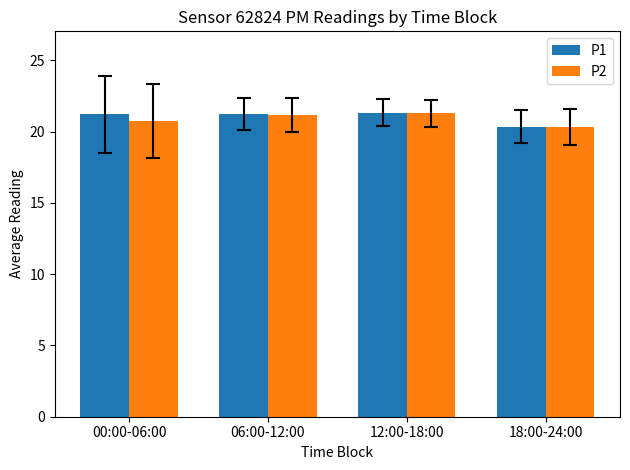

What is the label of the 3rd bar from the left?

12:00-18:00